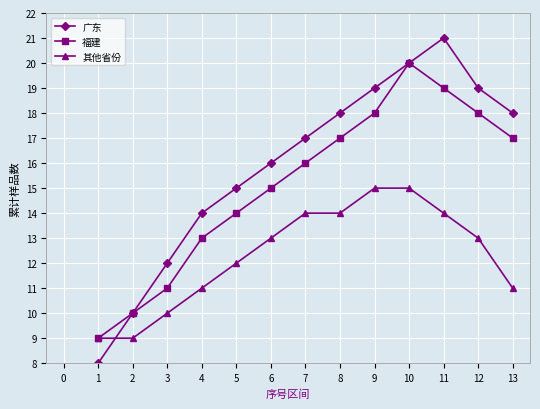

Is the value of 福建 at 8 greater than the value of 广东 at 9?

No